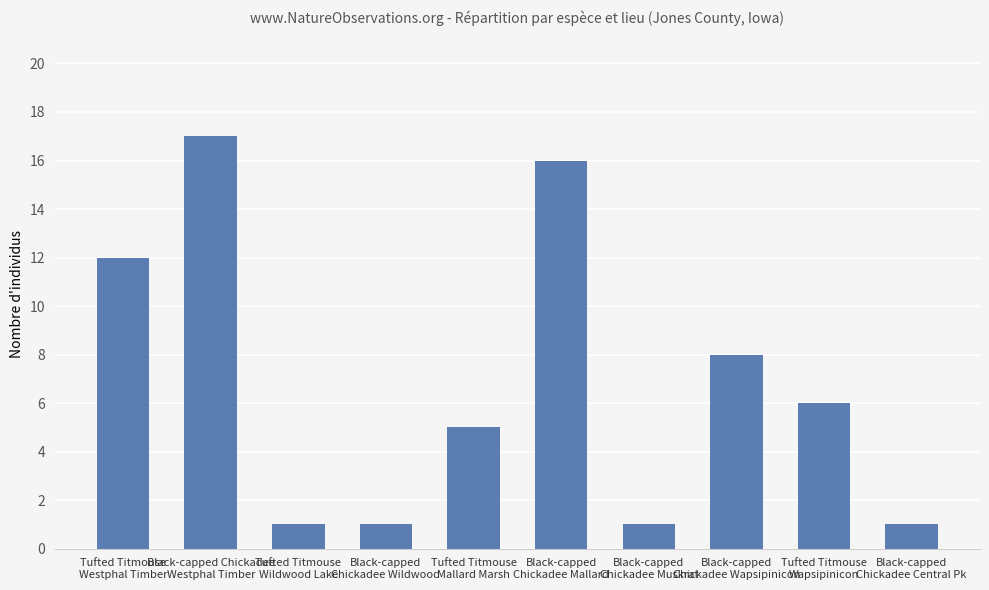

What is the smallest value displayed?

1